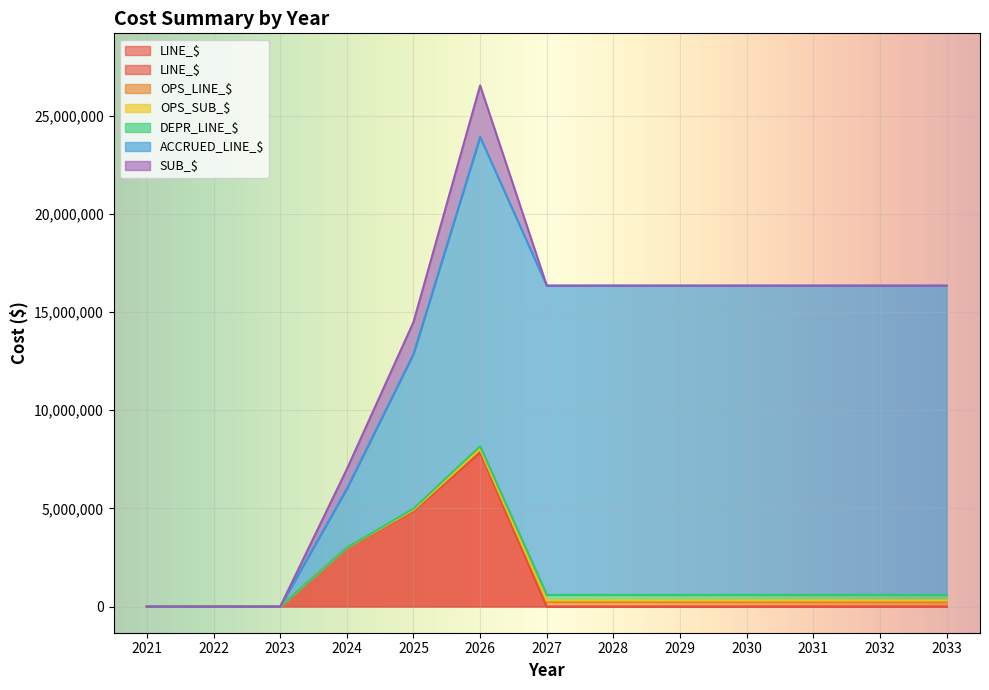

Rank the series by their maximum value, from lowest to highest.

OPS_SUB_$, OPS_LINE_$, DEPR_LINE_$, SUB_$, LINE_$, ACCRUED_LINE_$